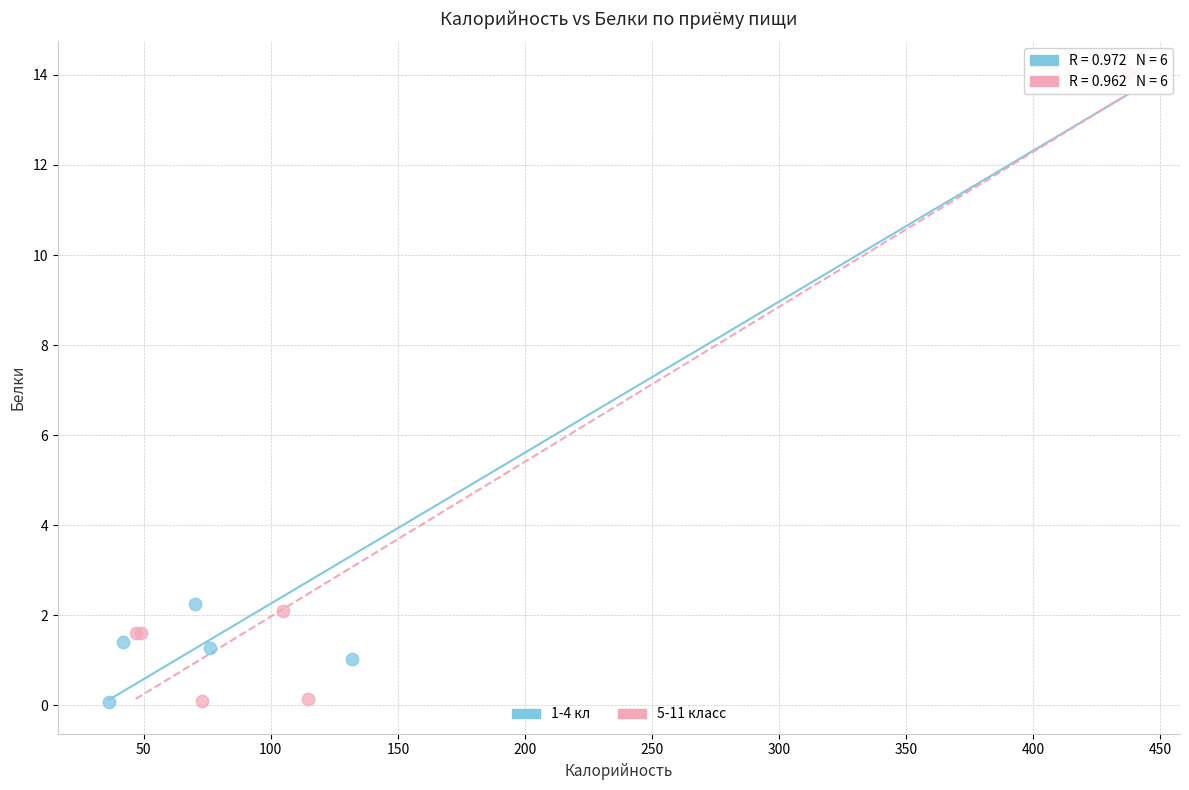

What are all the series names shown in the legend?

1-4 кл, 5-11 класс